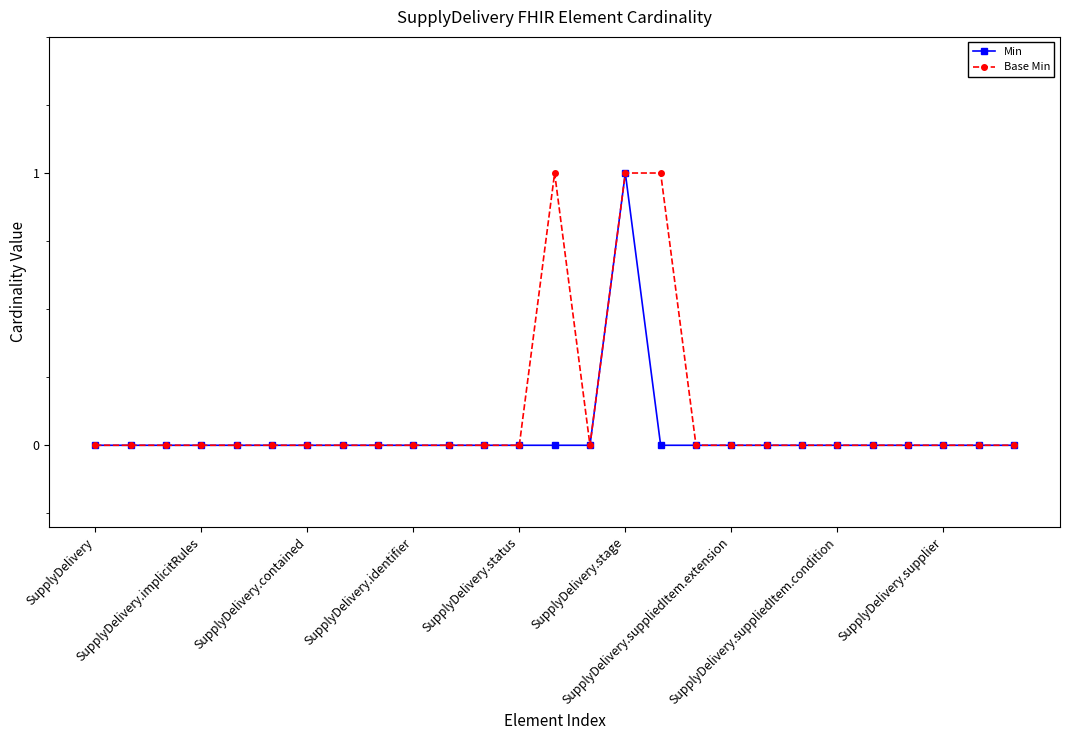

True or false: Min has more than 0 interior local peaks.

True